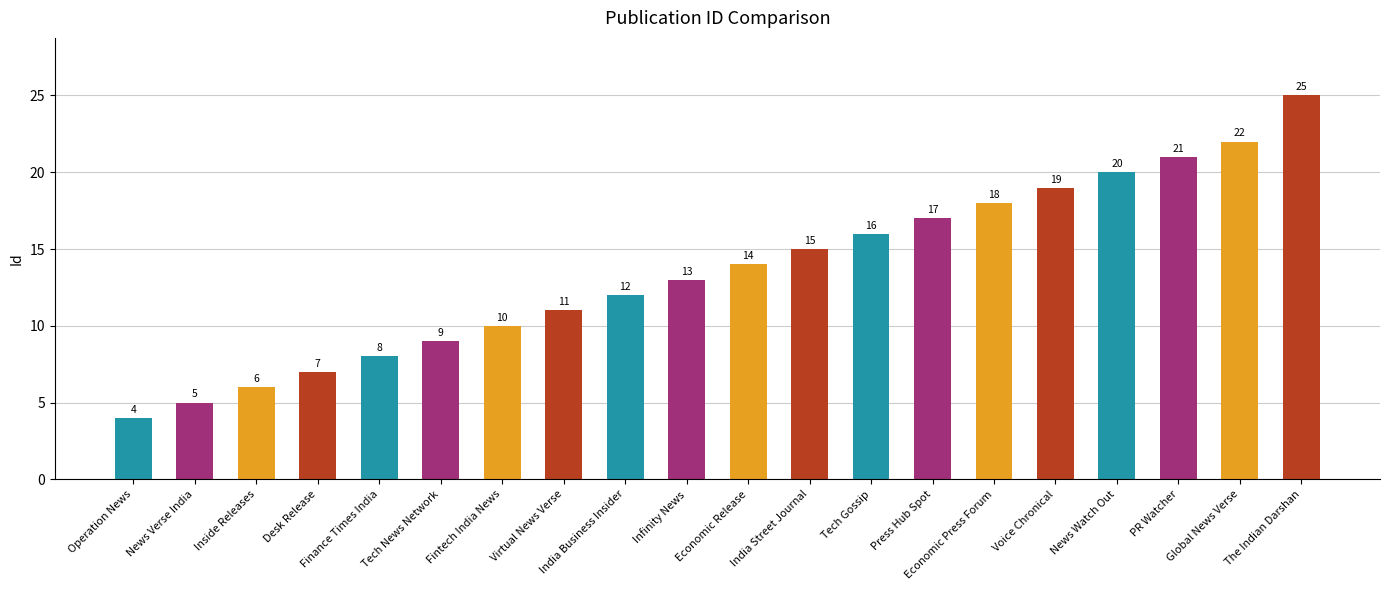

What is the change in value from Finance Times India to India Street Journal?

+7